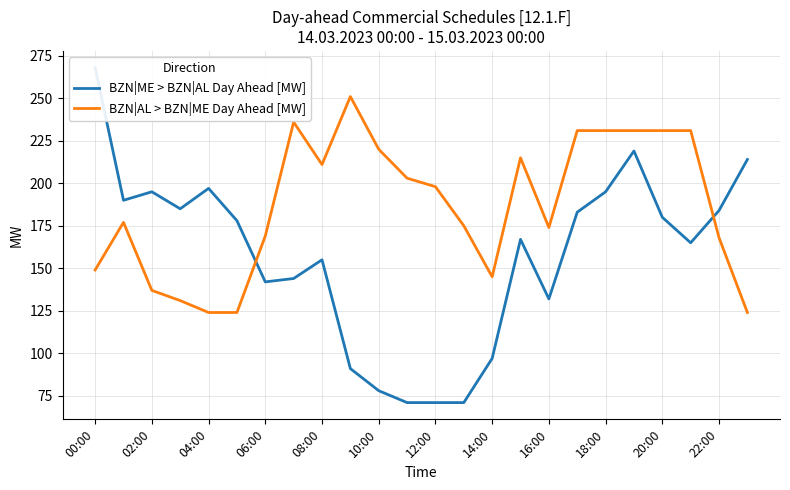

Which series has the widest spread of values?

BZN|ME > BZN|AL Day Ahead [MW]